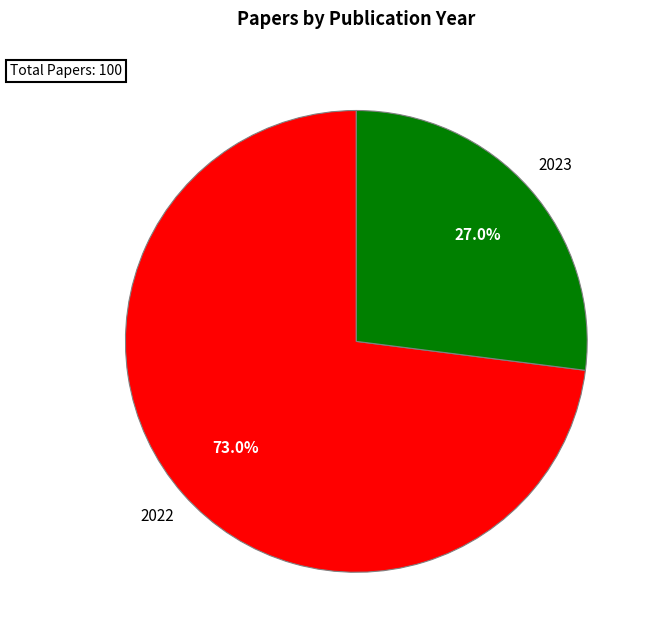

Rank the categories by value from lowest to highest.

2023, 2022